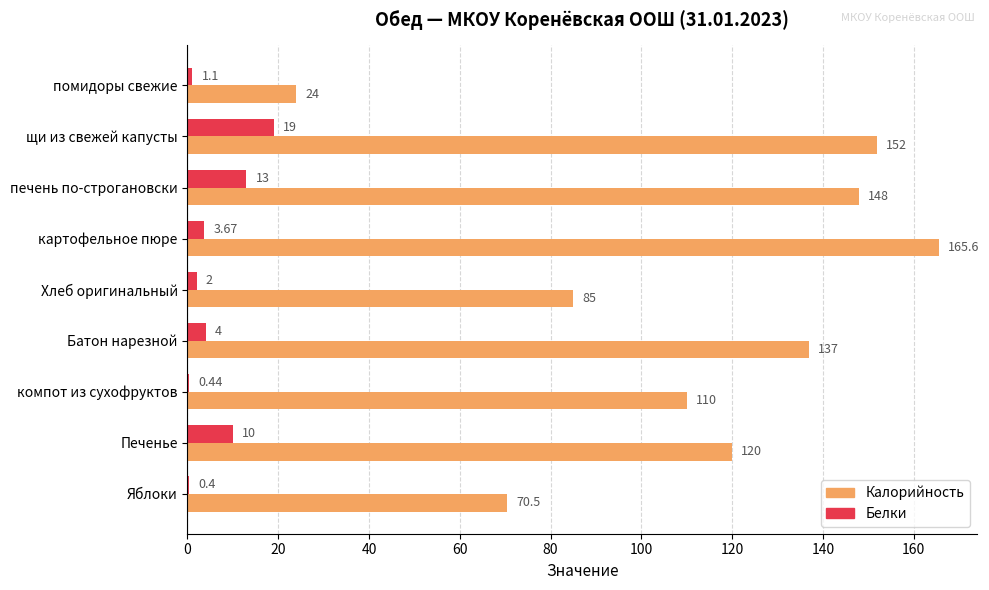

Which label corresponds to the largest value in the chart?

картофельное пюре